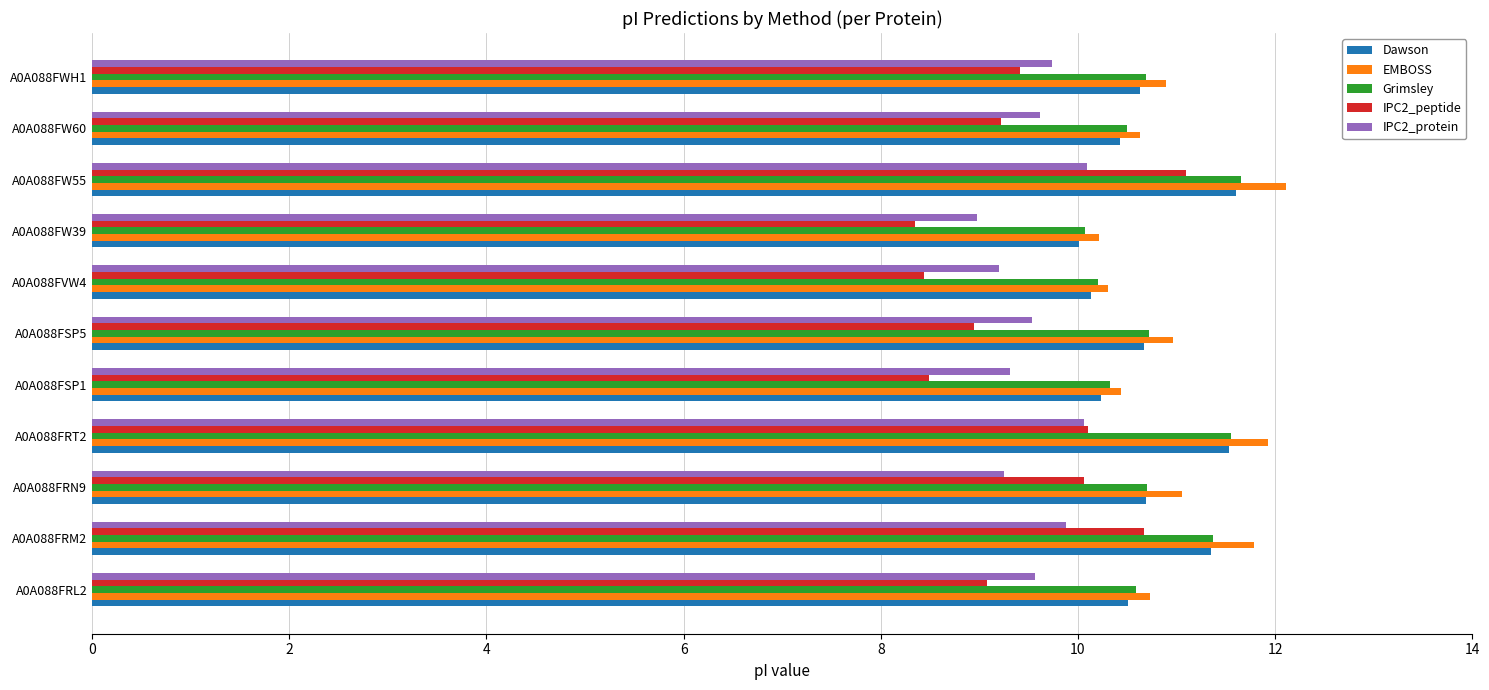

What is the smallest value displayed?

8.3